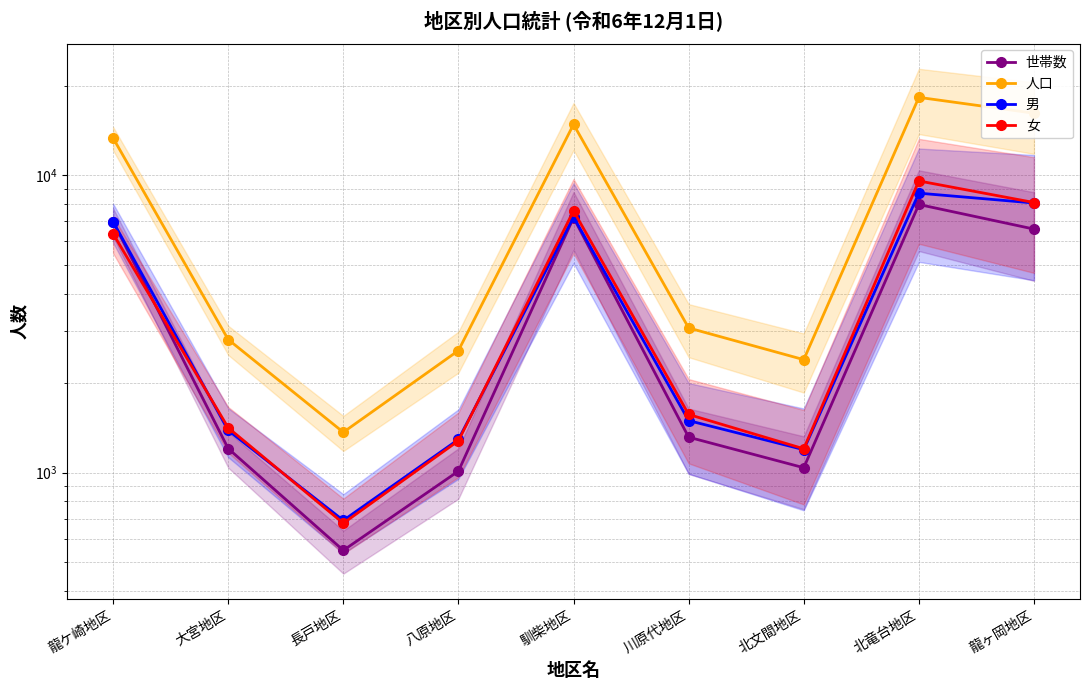

Rank the series at 北文間地区 from highest to lowest value.

人口, 女, 男, 世帯数